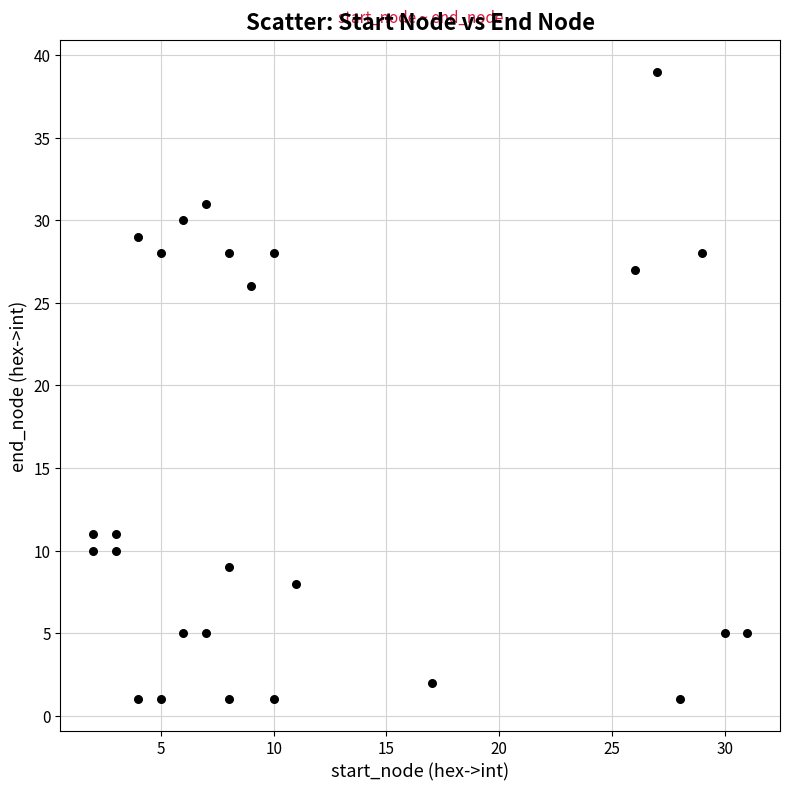

What Y value in the scatter plot is closest to 20?

26